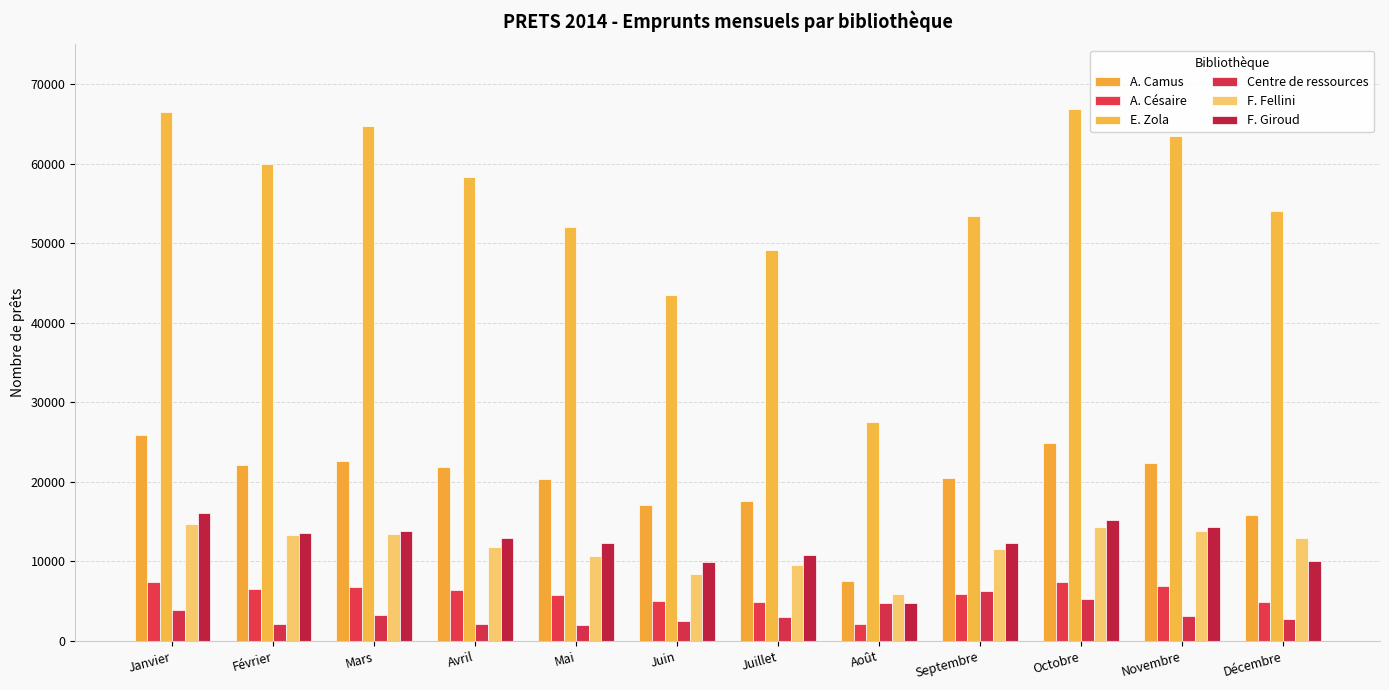

How many bars are there in each group?

6